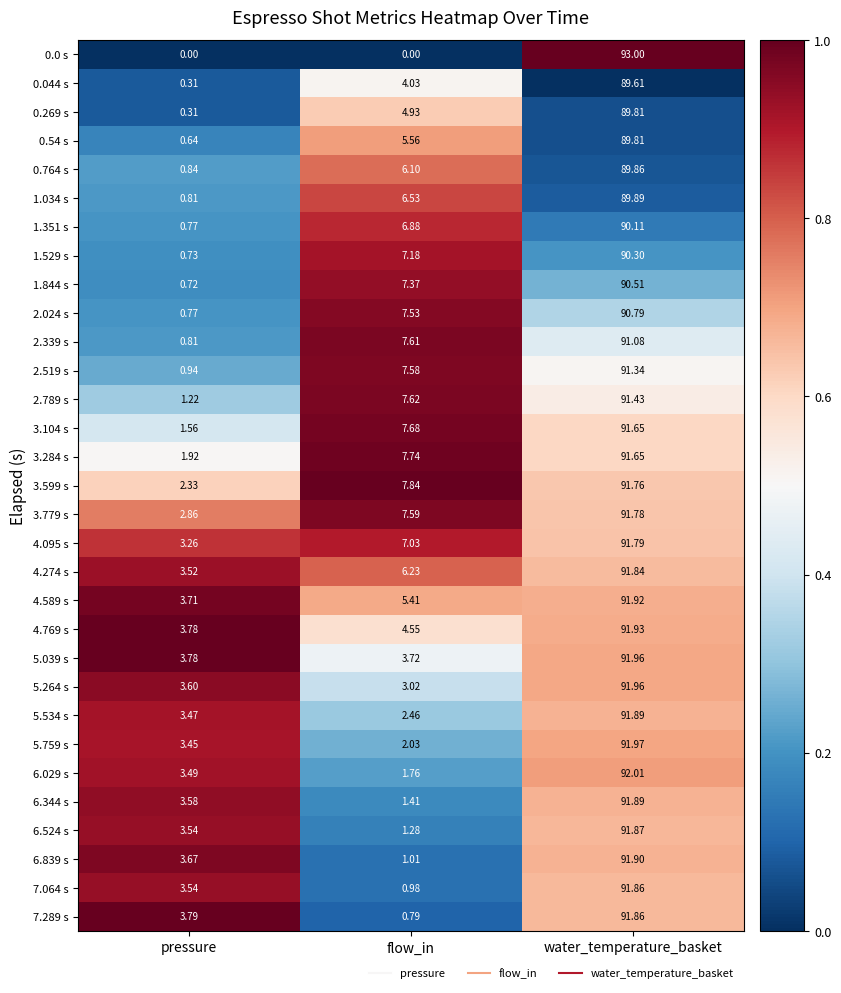

Where is 3.779 s nearest to the value 47?

flow_in